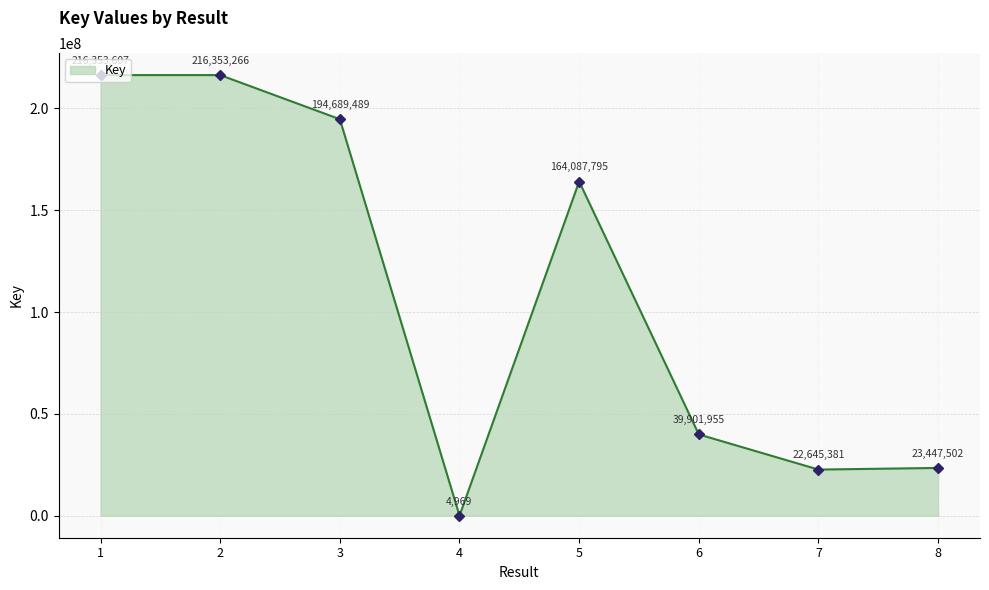

Count the number of data series in this chart.

1